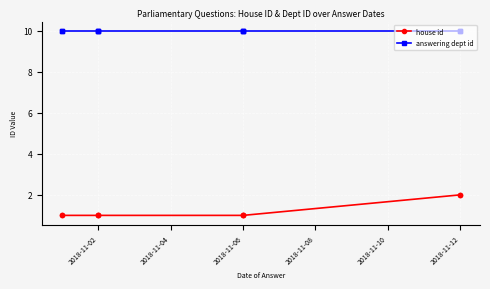

True or false: house id and answering dept id intersect in this chart.

False